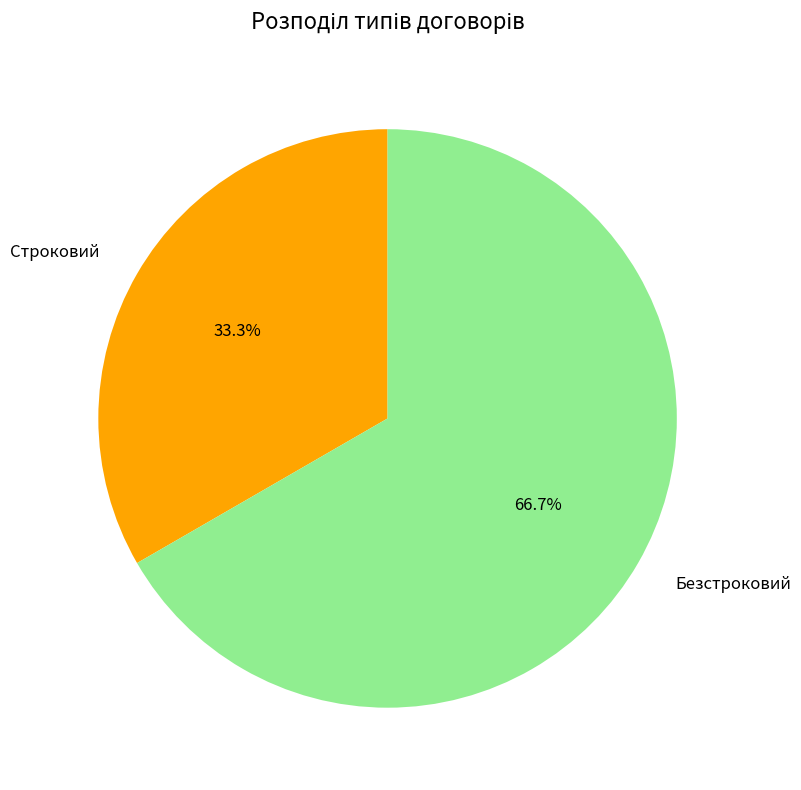

True or false: Безстроковий accounts for 79% of the total.

False